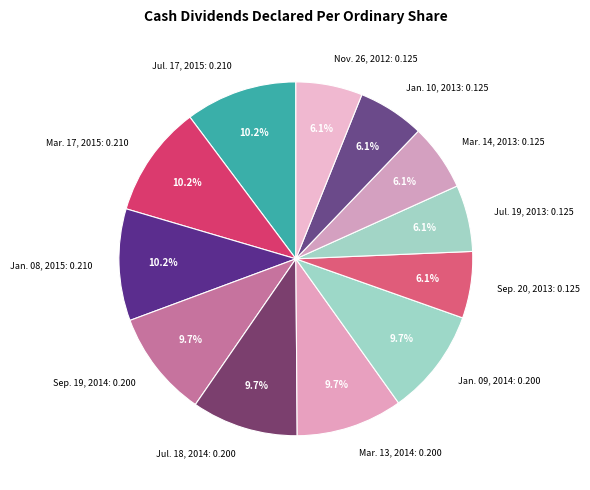

What percentage is the Mar. 17, 2015 slice, to the nearest percent?

10%